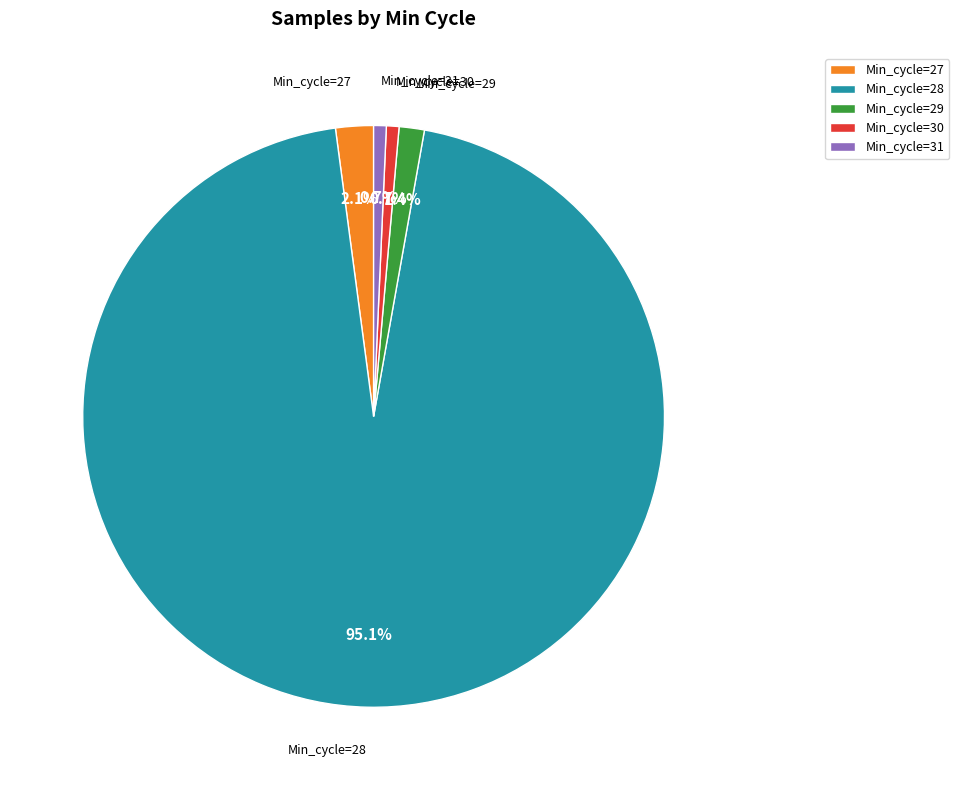

Which slice is the largest?

Min_cycle=28